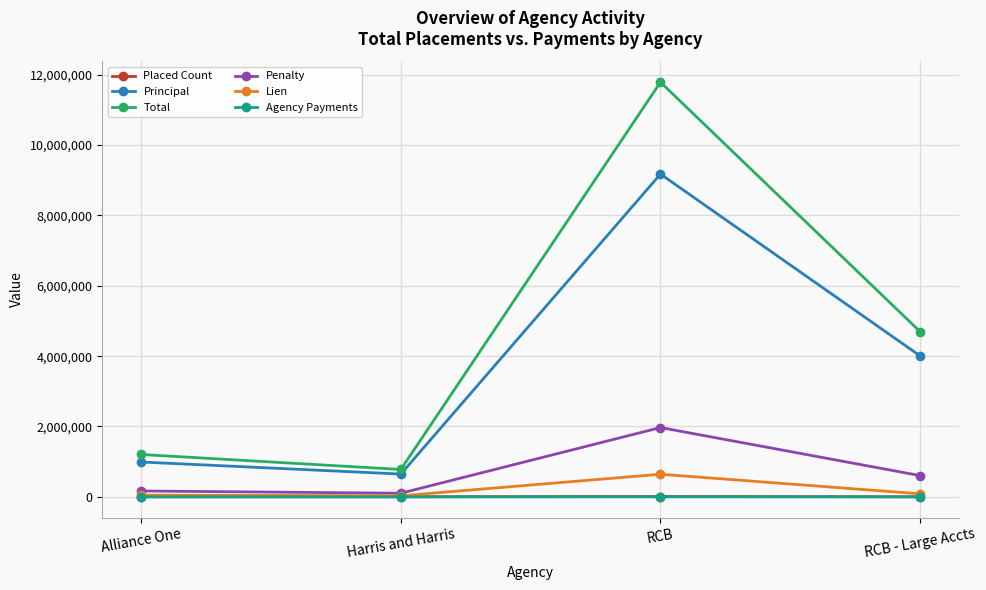

At how many categories does at least one series exceed 3027205?

2